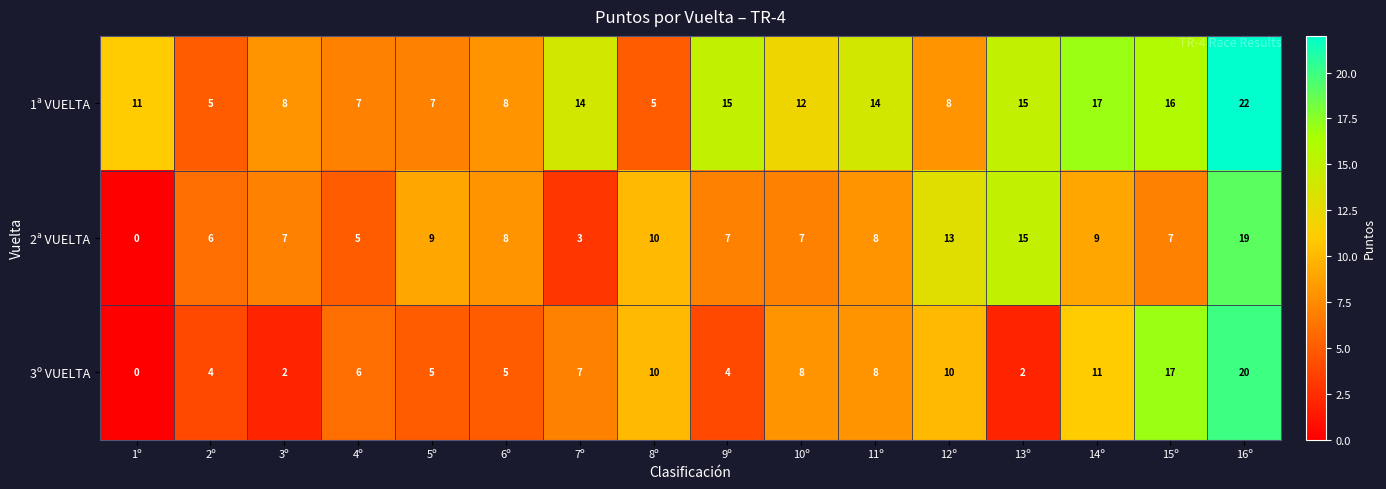

What is the total value across all series at 12º?

31